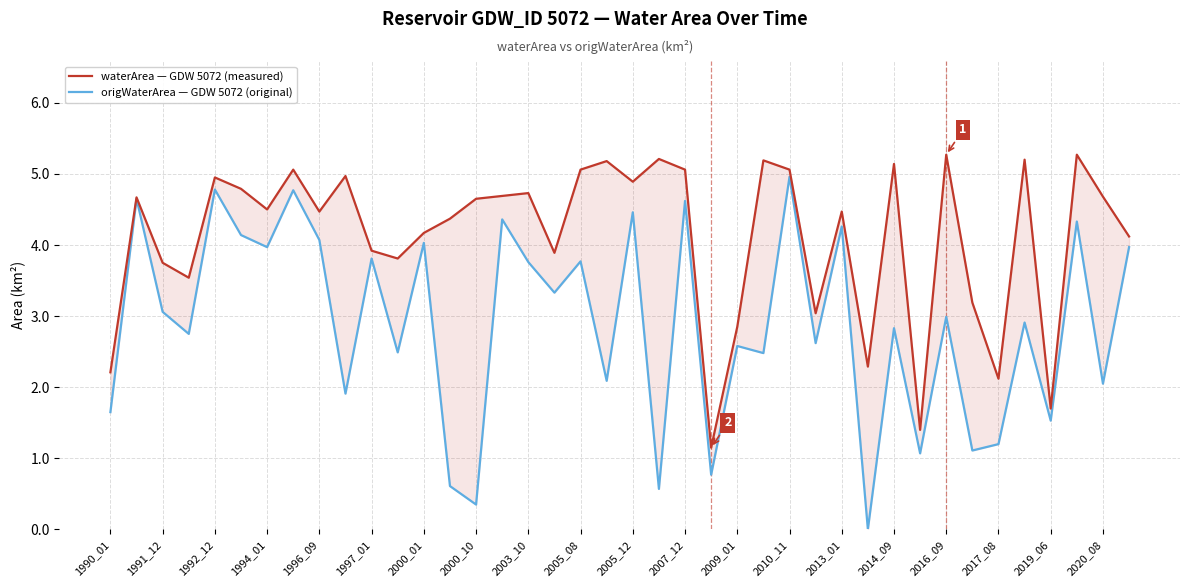

List the series in order of their overall mean, lowest first.

origWaterArea — GDW 5072 (original), waterArea — GDW 5072 (measured)